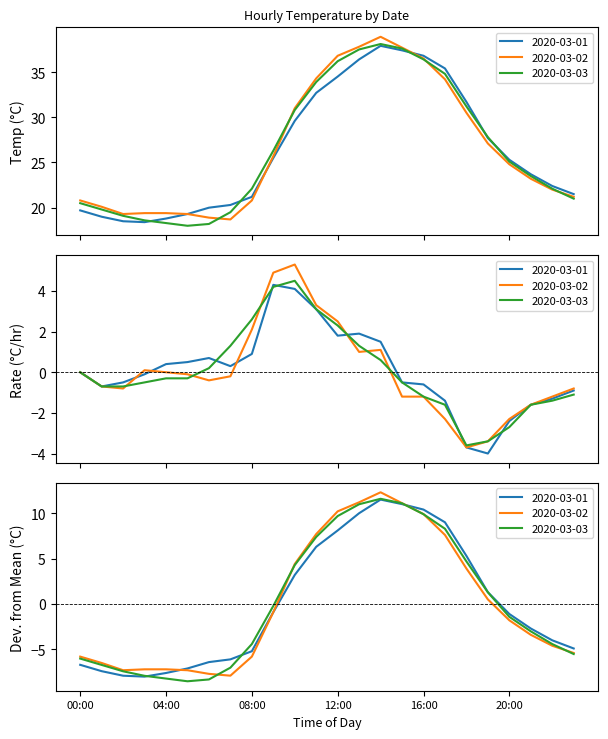

What is the difference between the highest and lowest values at 01:00?

26.8